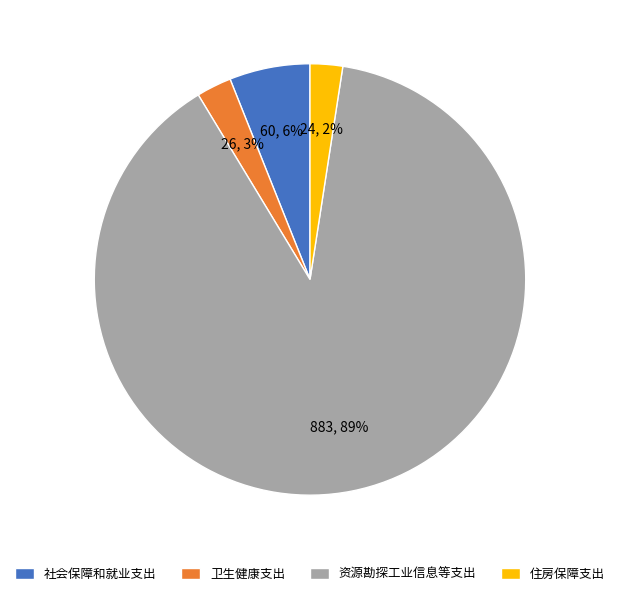

True or false: 社会保障和就业支出 accounts for 6% of the total.

True